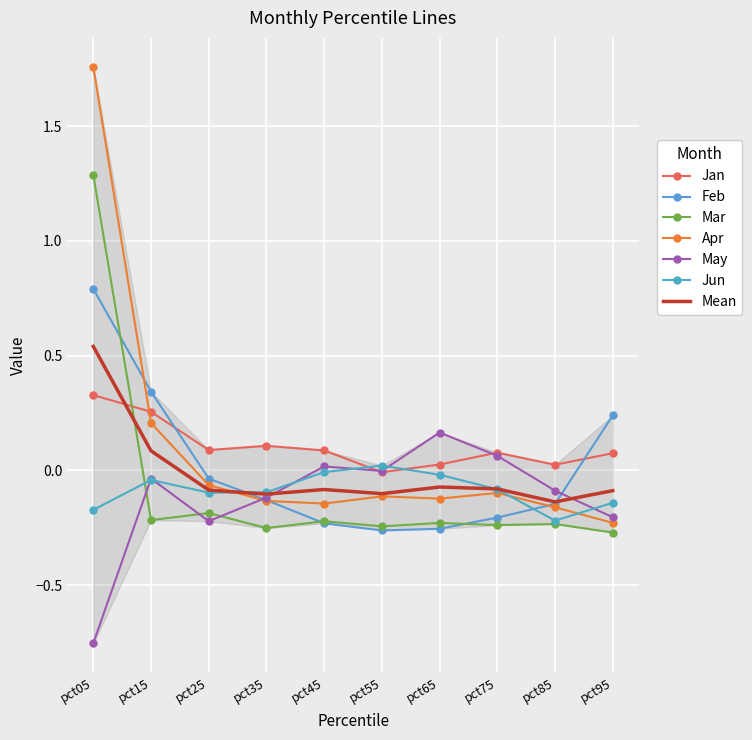

How many negative values does the May series have?

7